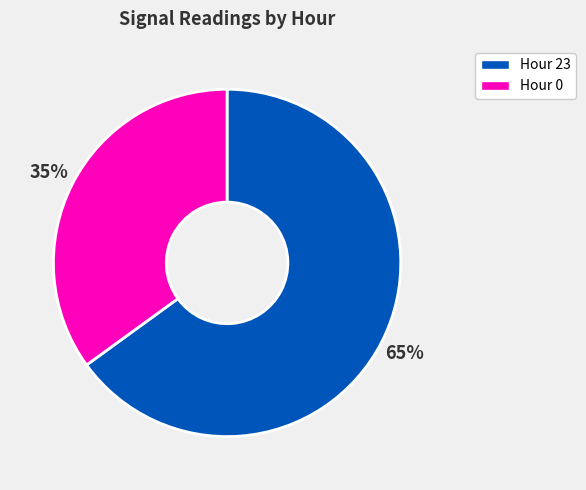

Rank the categories by value from lowest to highest.

Hour 0, Hour 23